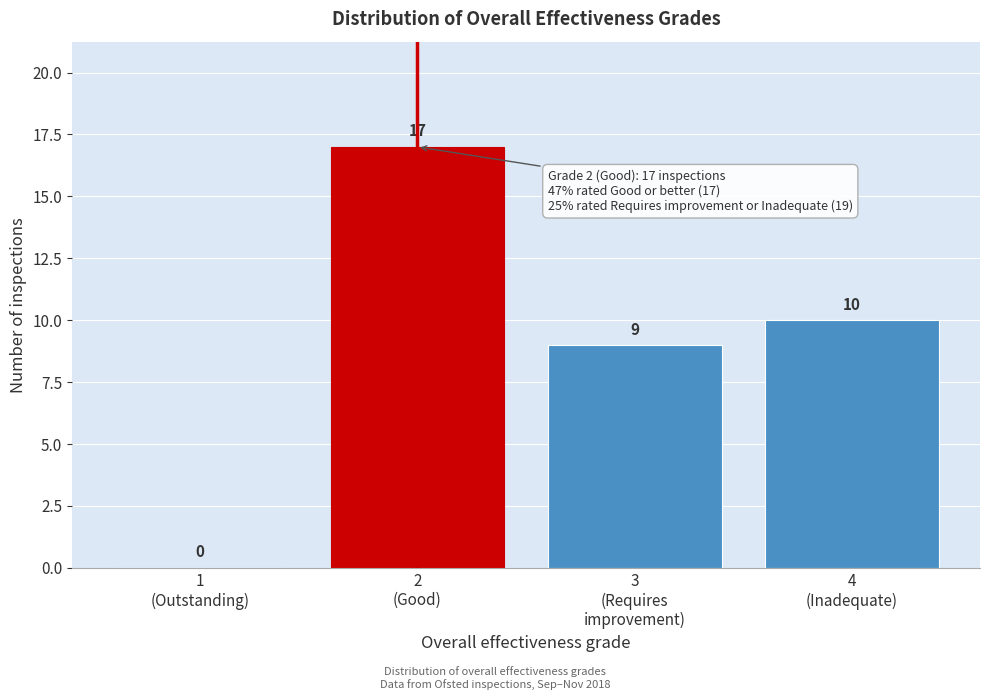

What is the maximum value shown in the chart?

17